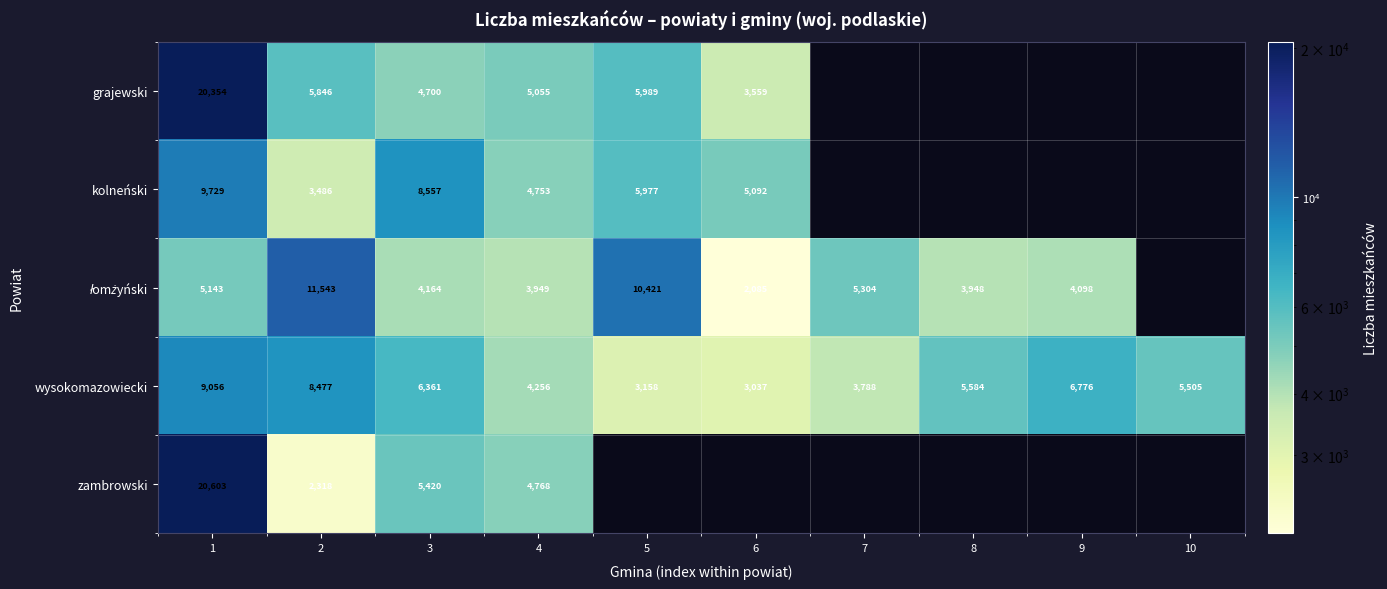

True or false: grajewski has a value of 1267 at 4.

False